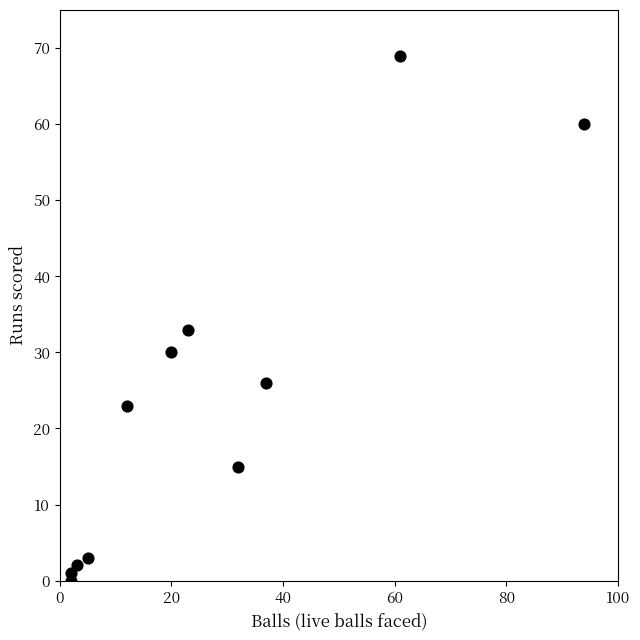

What is the range of X values (max minus min)?

92